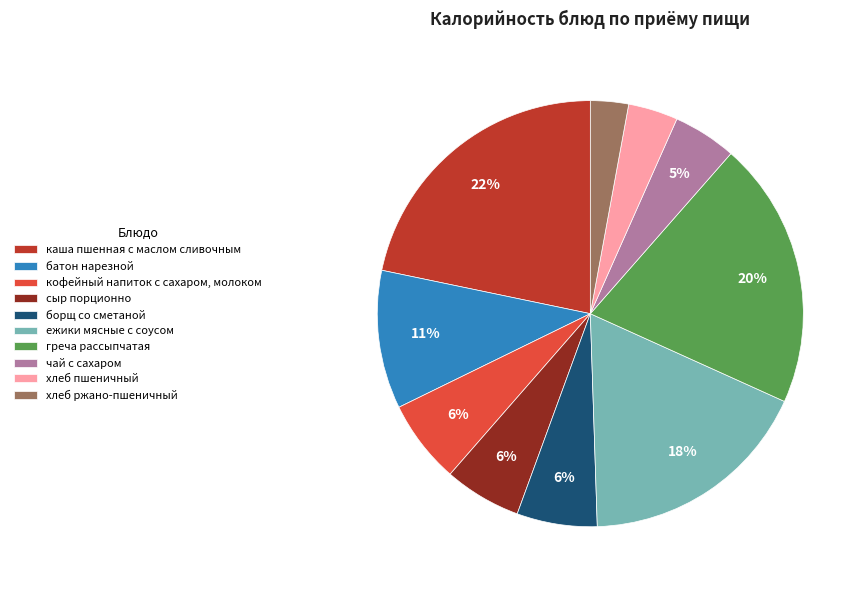

Is it true that сыр порционно is 6% of the pie?

True